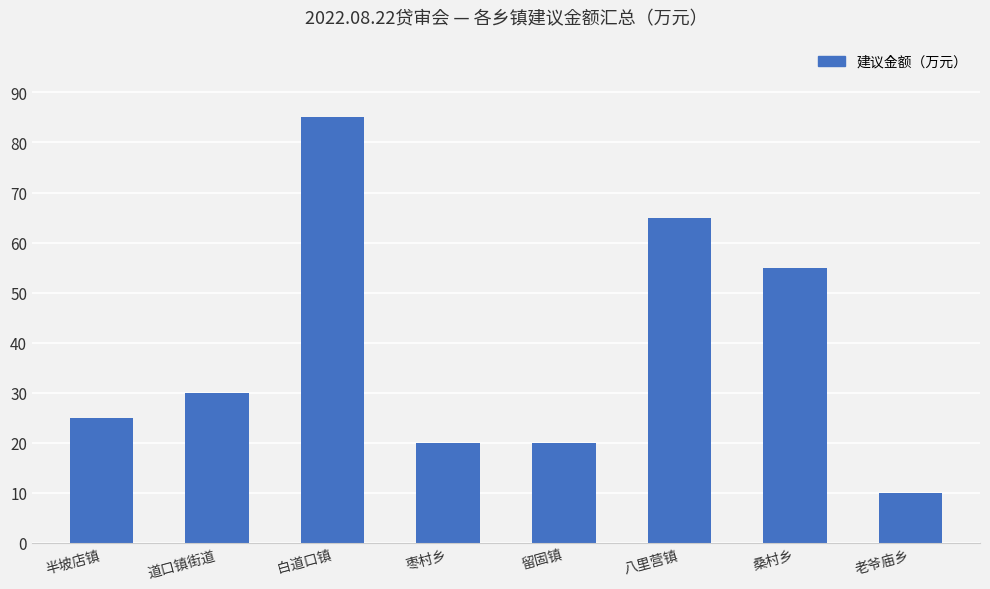

True or false: the data shows 16 at 桑村乡.

False